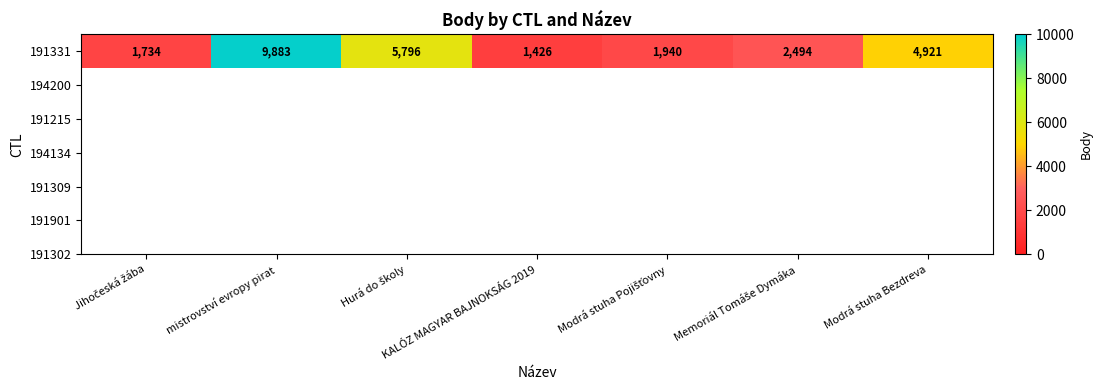

The value at Jihočeská žába is 1734. True or false?

True